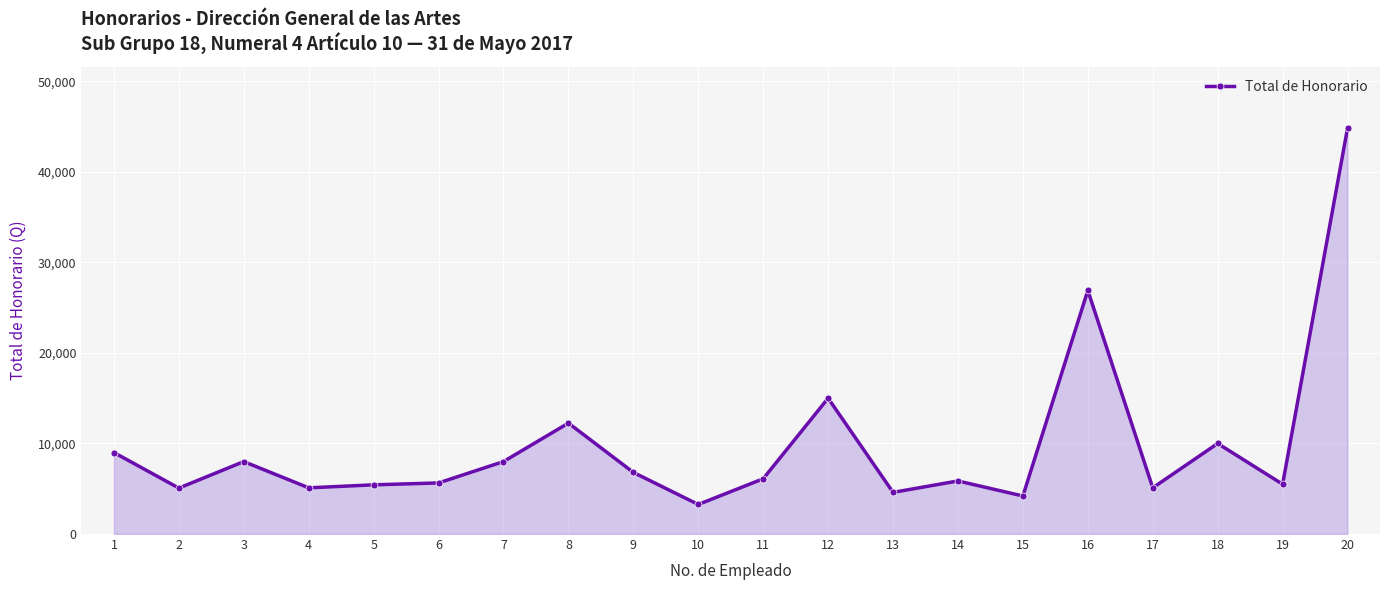

Which has a higher value, 9 or 1?

1